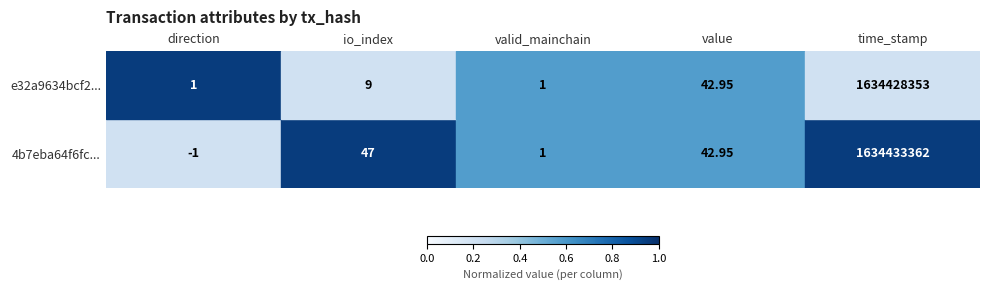

Where is e32a9634bcf2... nearest to the value 817214177?

value